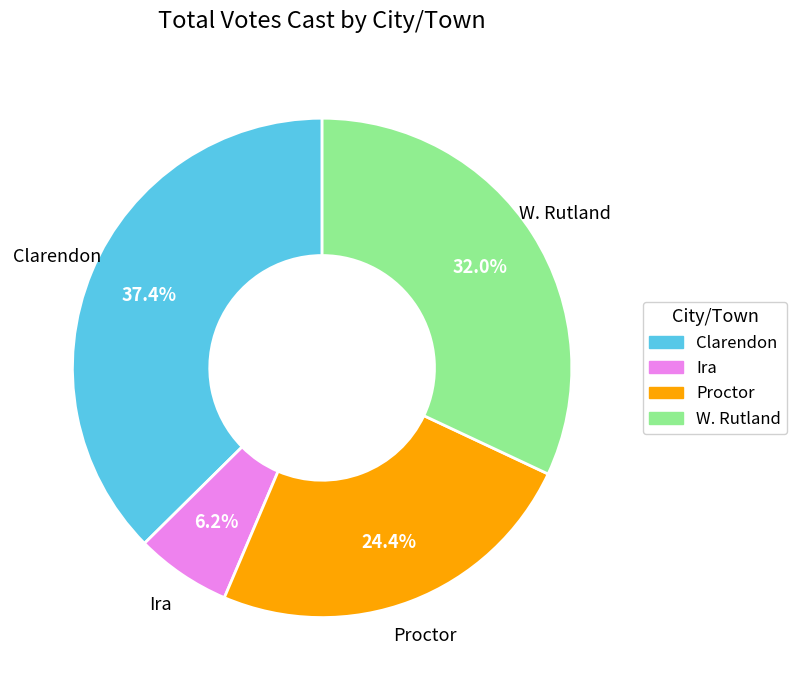

Approximately how many times larger is the value at Proctor compared to Ira?

3.9